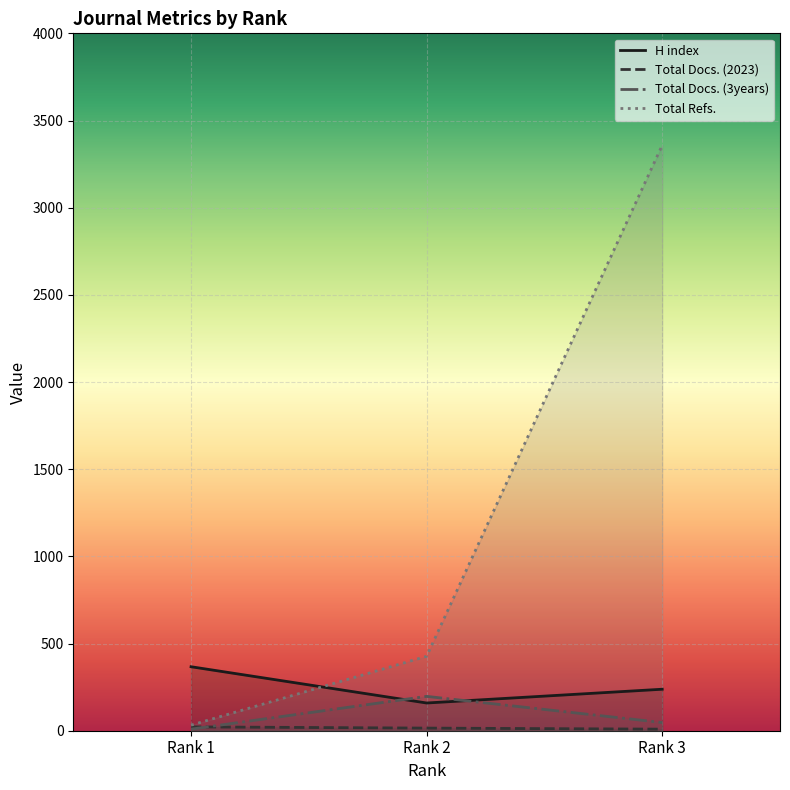

How many series are shown in this chart?

4